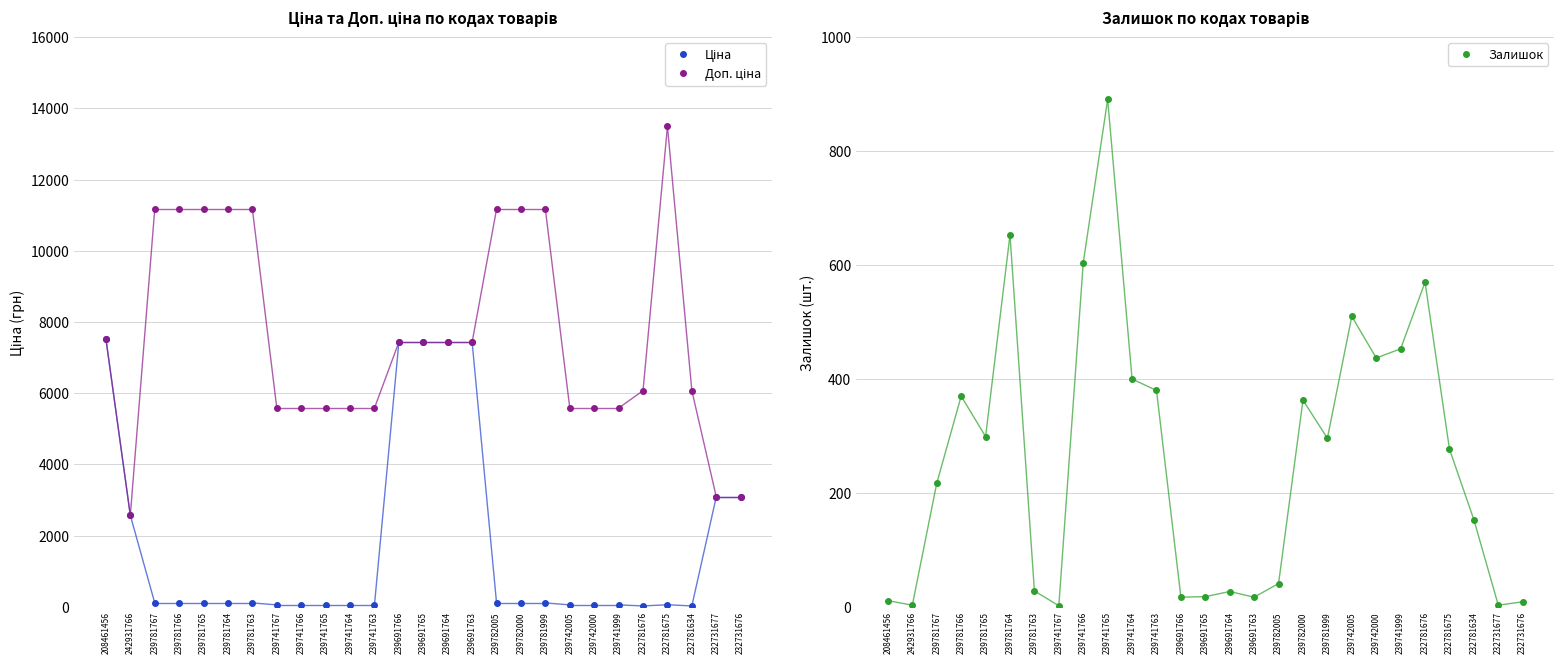

How many values in the Залишок series exceed 277?

13